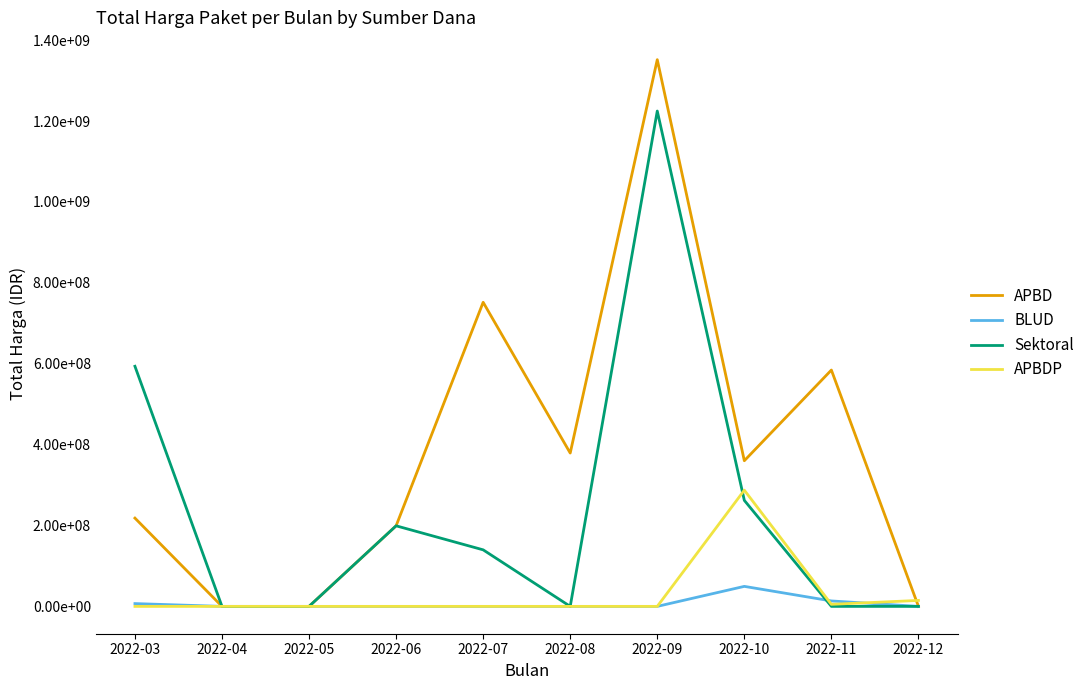

What are all the series names shown in the legend?

APBD, BLUD, Sektoral, APBDP